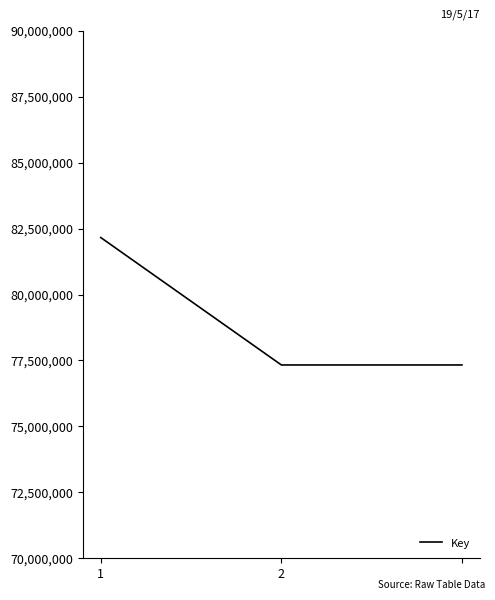

How many values are between 77328817 and 82159526?

3